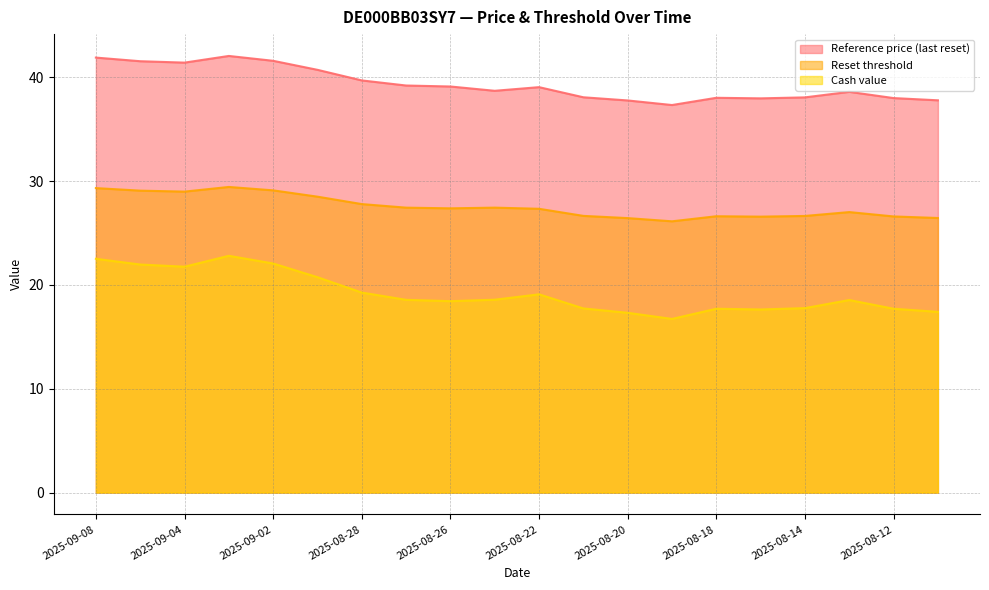

How many data points in Reset threshold are above 27?

12